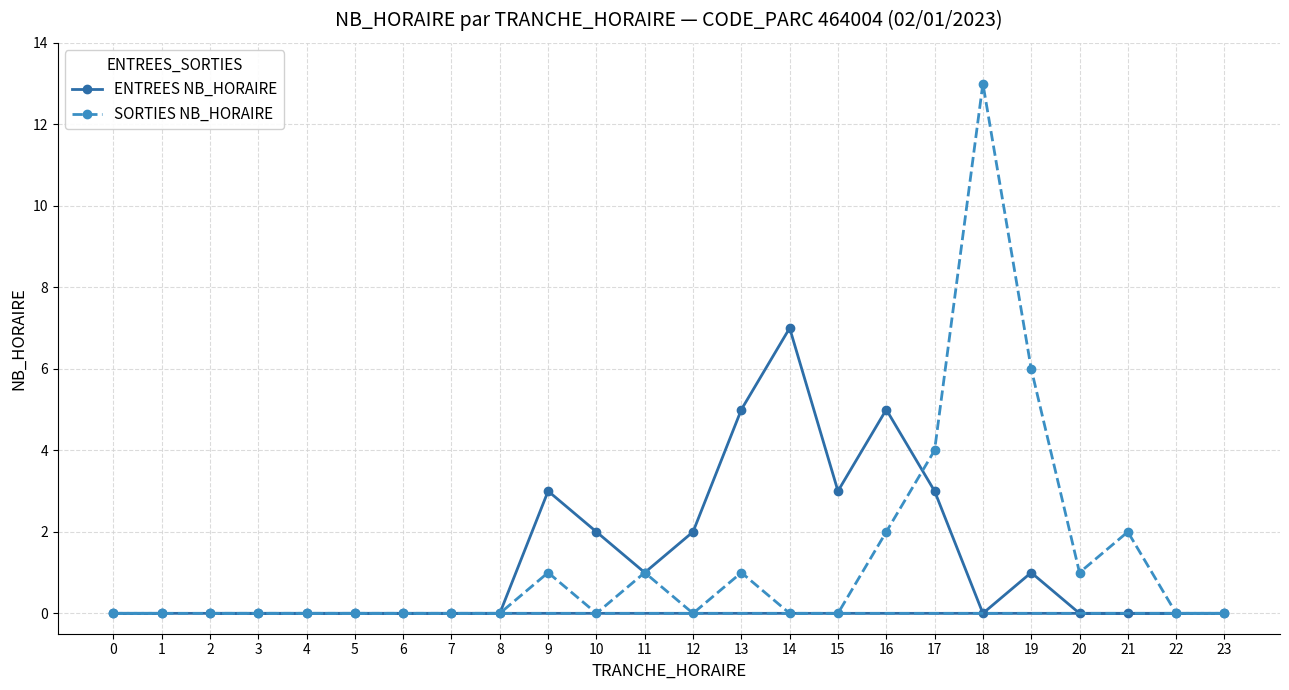

Where is the first local maximum for ENTREES NB_HORAIRE?

9